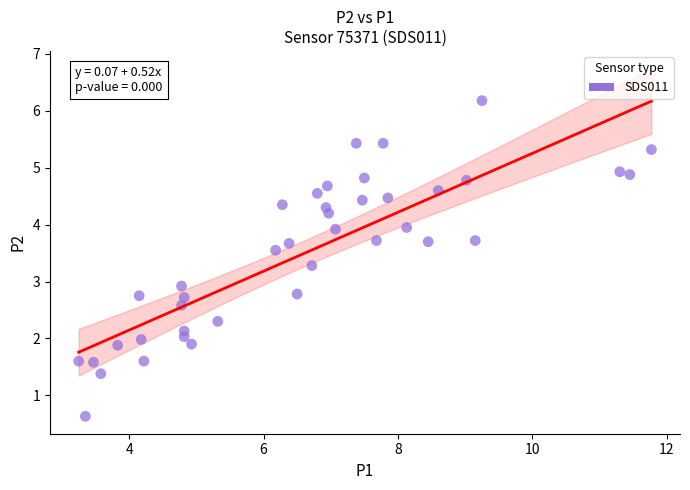

What Y value in the scatter plot is closest to 3?

2.9